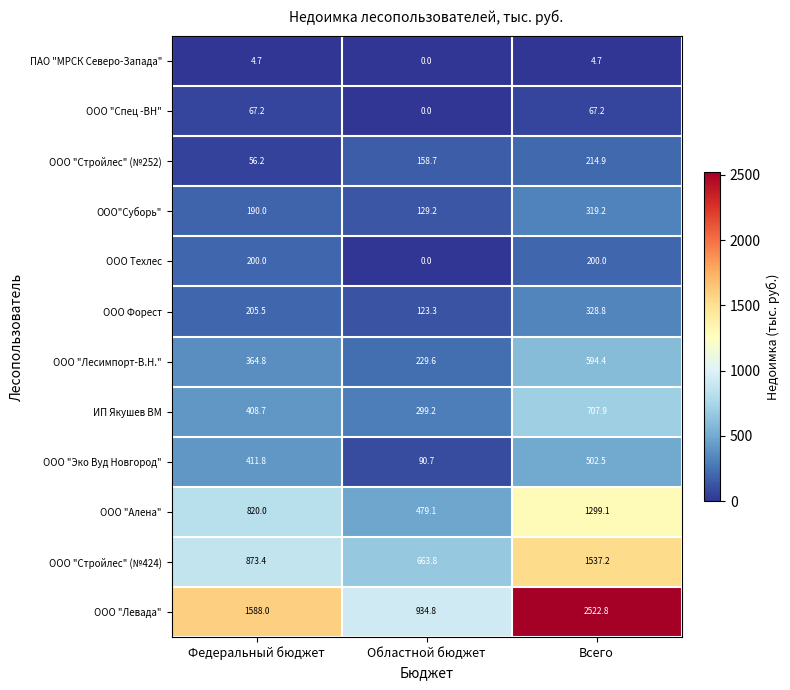

Which label corresponds to the largest value in the chart?

Всего